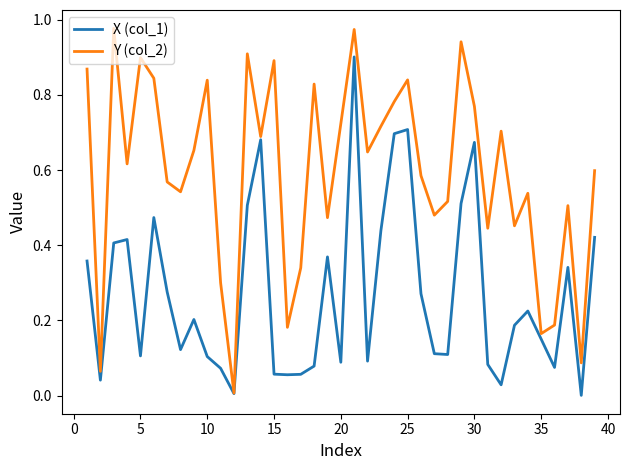

Which series has the largest total across all categories?

Y (col_2)